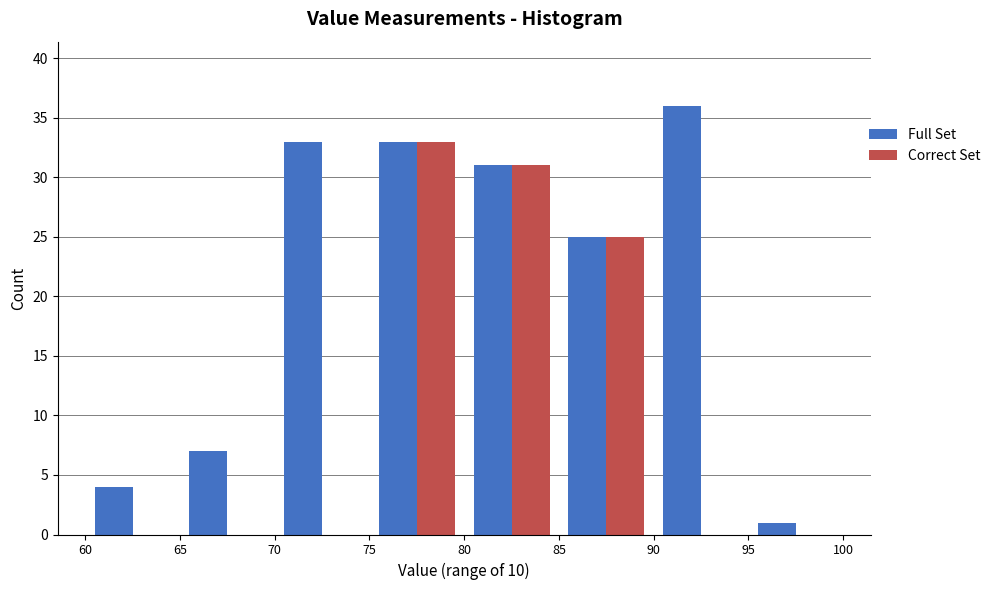

In the Full Set series, which range on the x-axis has the tallest bar?

90 to 95